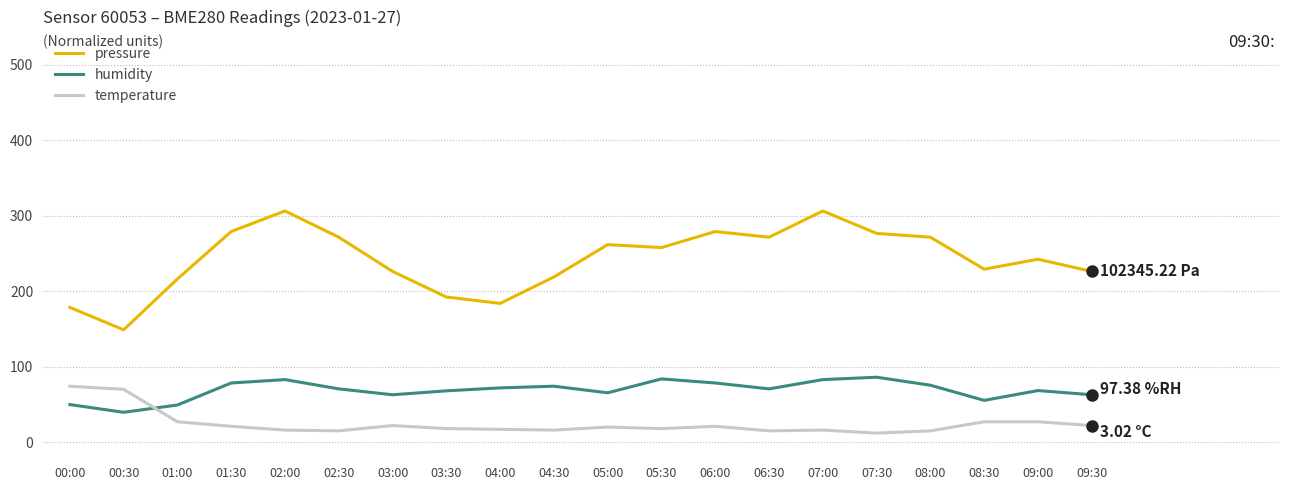

The humidity series shows 104.4 at 04:30. True or false?

False